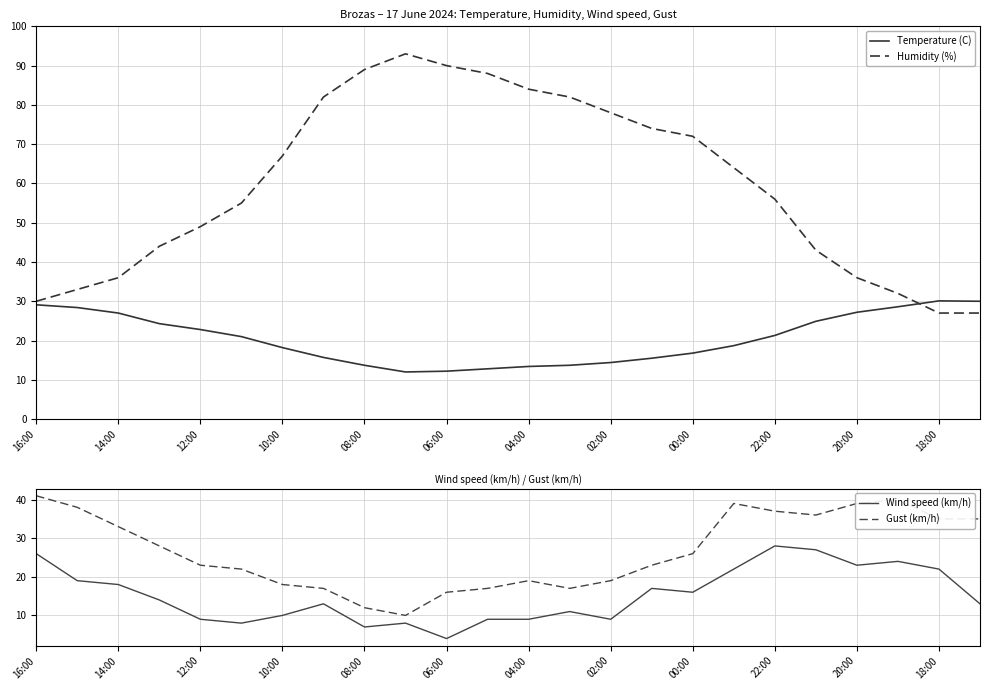

Reading left to right, list all the values displayed in this chart.

Temperature (C): 29.1	28.4	27.0	24.3	22.8	21.0	18.2	15.7	13.7	12.0	12.2	12.8	13.4	13.7	14.4	15.5	16.8	18.7	21.3	24.9	27.2	28.6	30.1	30.0
Humidity (%): 30.0	33.0	36.0	44.0	49.0	55.0	67.0	82.0	89.0	93.0	90.0	88.0	84.0	82.0	78.0	74.0	72.0	64.0	56.0	43.0	36.0	32.0	27.0	27.0
Wind speed (km/h): 26.0	19.0	18.0	14.0	9.0	8.0	10.0	13.0	7.0	8.0	4.0	9.0	9.0	11.0	9.0	17.0	16.0	22.0	28.0	27.0	23.0	24.0	22.0	13.0
Gust (km/h): 41.0	38.0	33.0	28.0	23.0	22.0	18.0	17.0	12.0	10.0	16.0	17.0	19.0	17.0	19.0	23.0	26.0	39.0	37.0	36.0	39.0	40.0	35.0	35.0